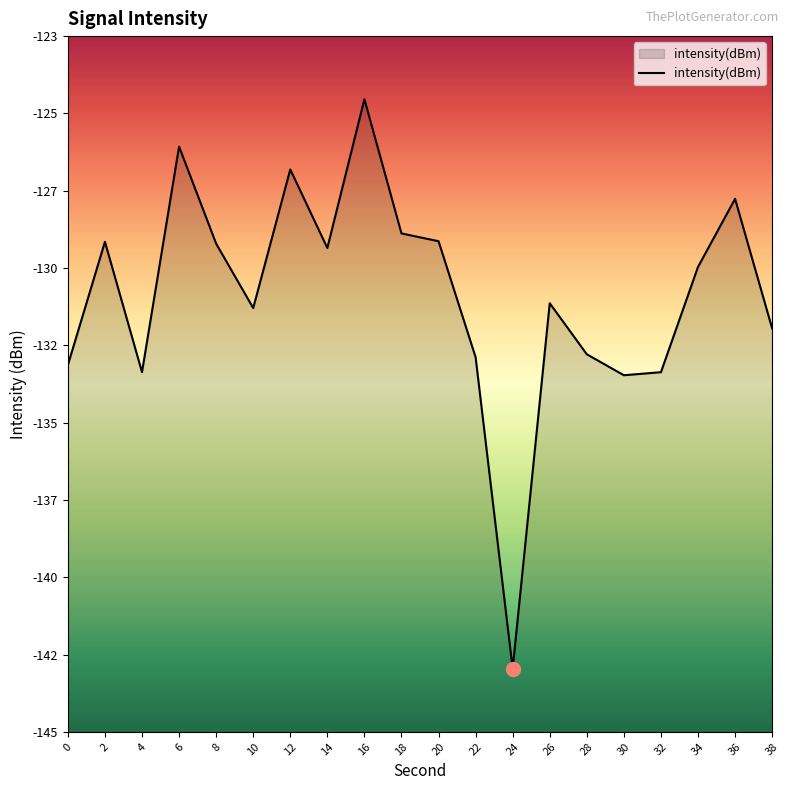

How many lines are shown in the chart?

1